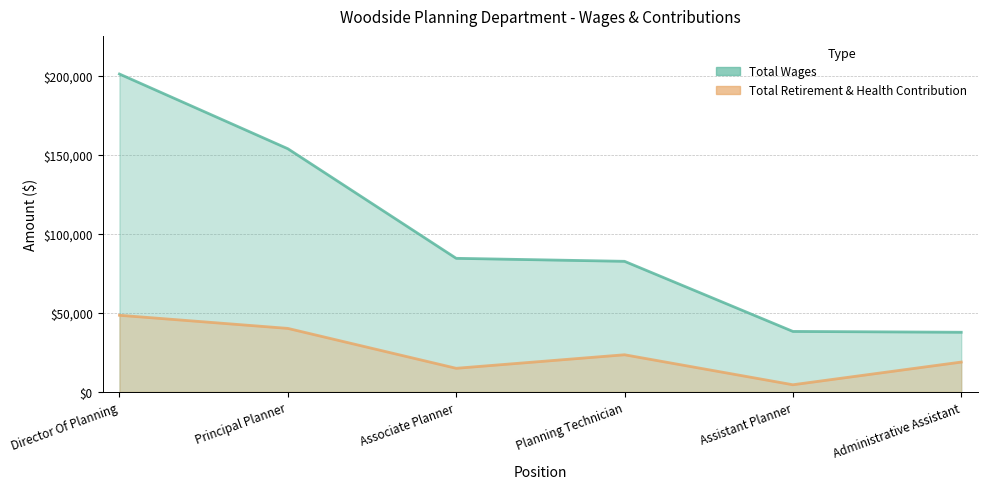

Which category has the lowest value in the Total Wages series?

Administrative Assistant